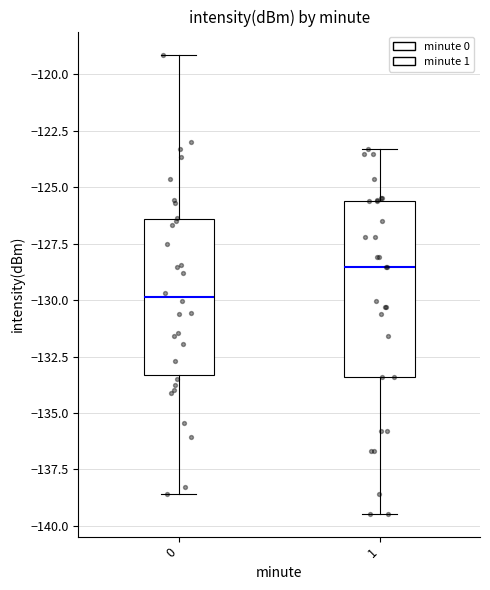

Which box's median line is the lowest?

0